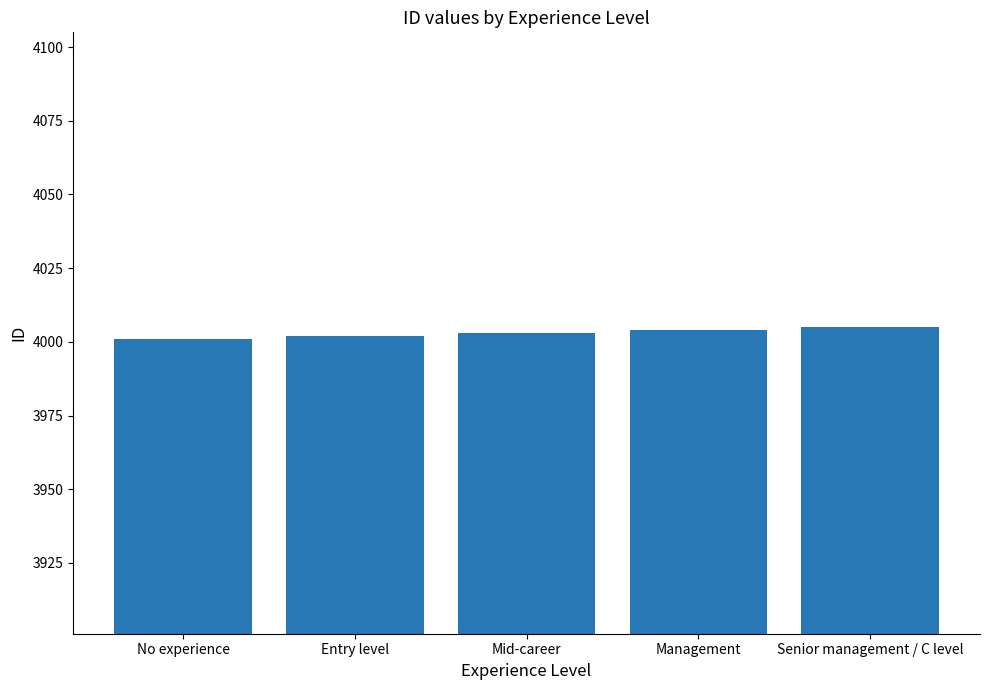

What is the greatest value displayed?

4005